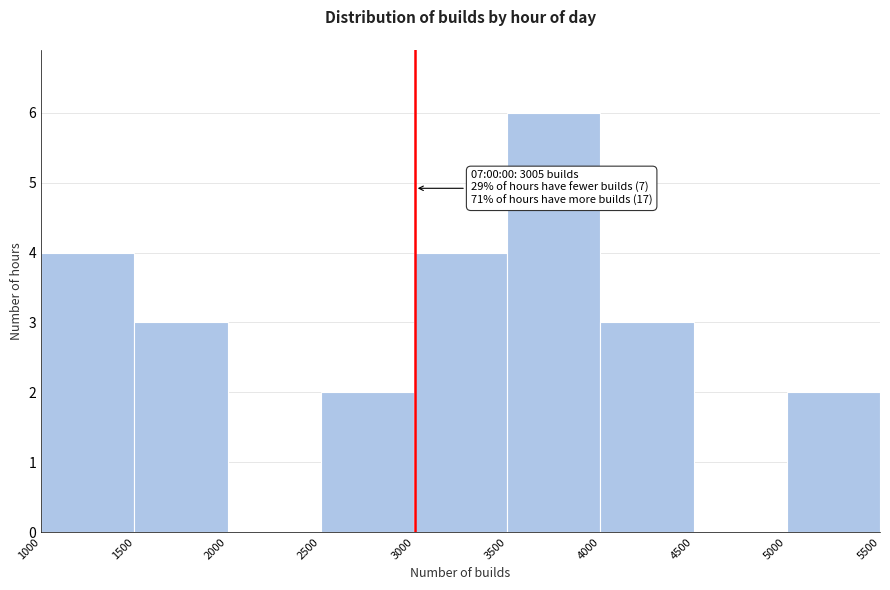

Which range on the x-axis has the tallest bar?

3500 to 4000